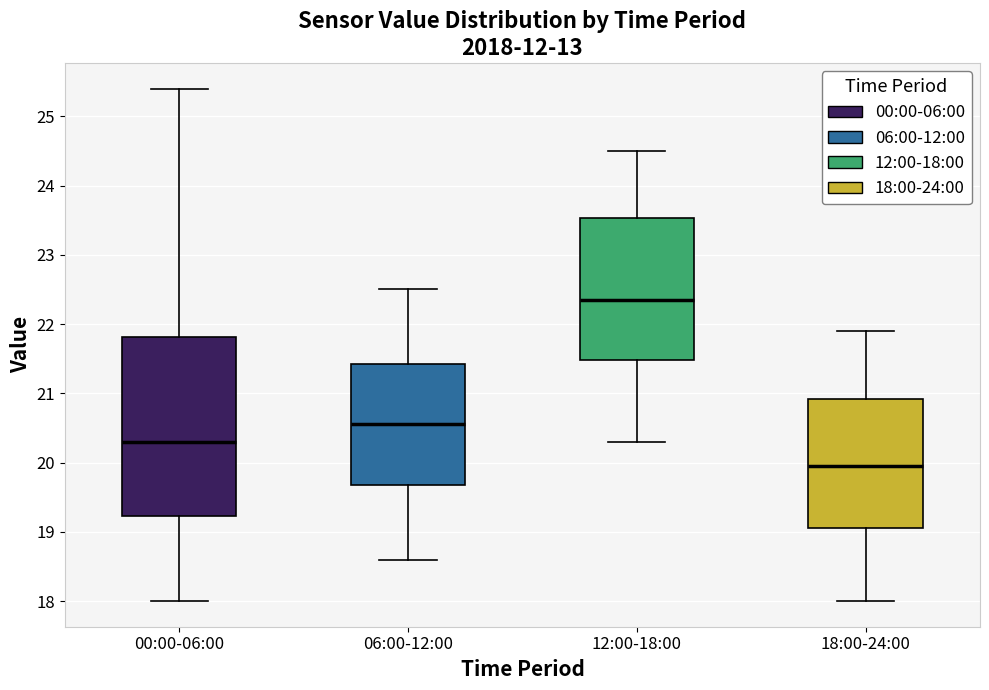

Which box has the highest median line?

12:00-18:00